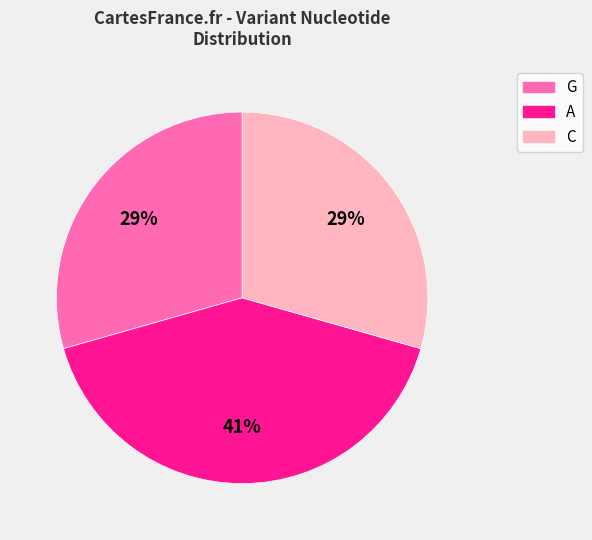

To the nearest percent, what is the average slice percentage?

33%